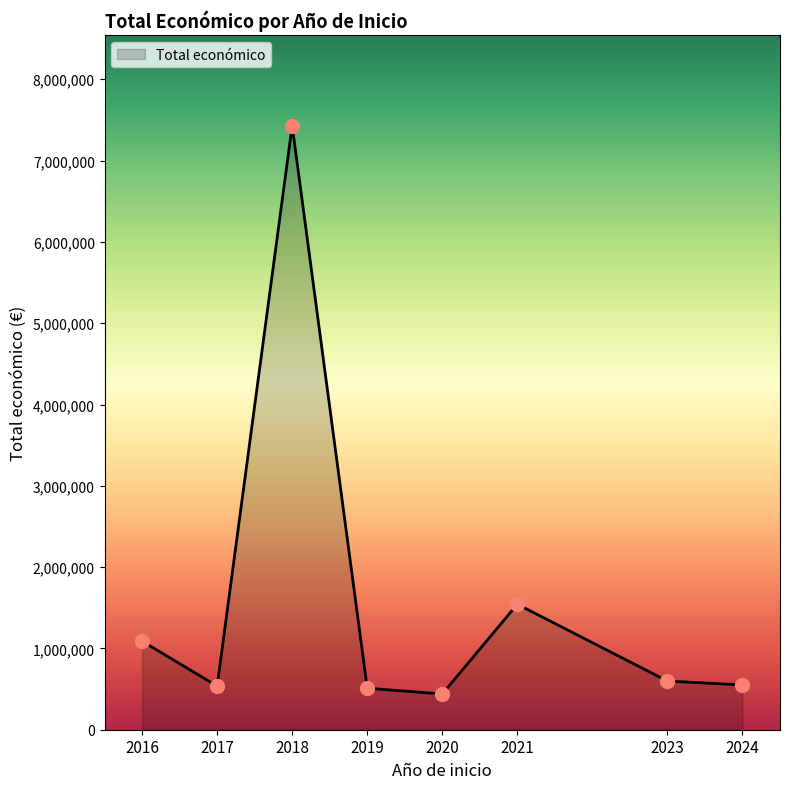

Is it true that the value at 2023 is 598909?

True